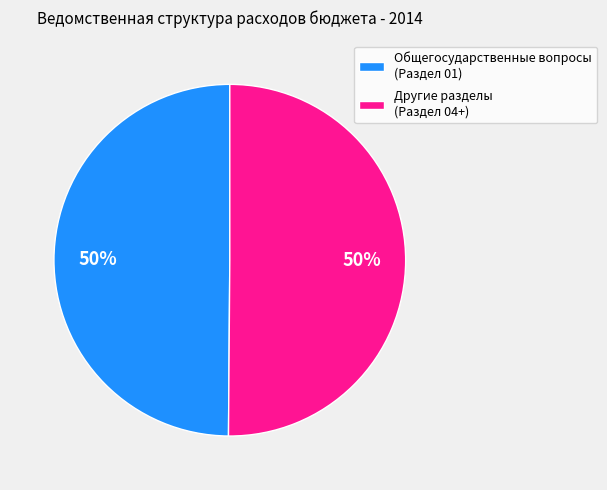

To the nearest percent, what is the difference between the largest and smallest slice percentages?

0%